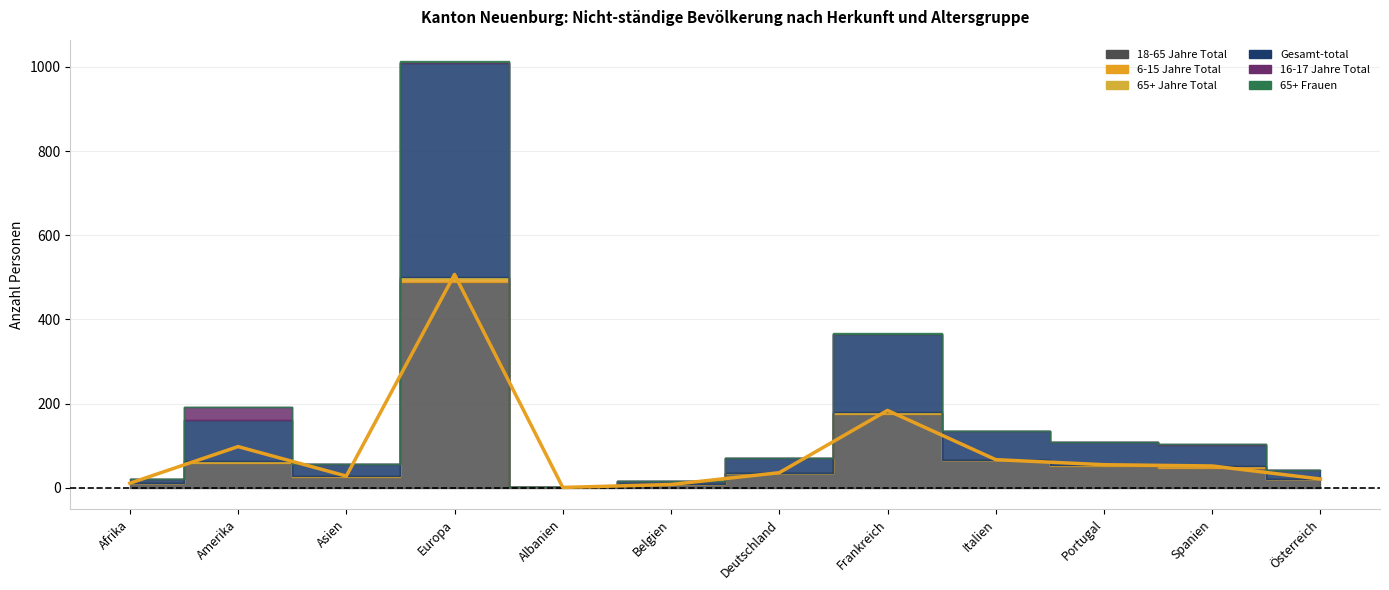

At which category is the sum across all series the highest?

Europa